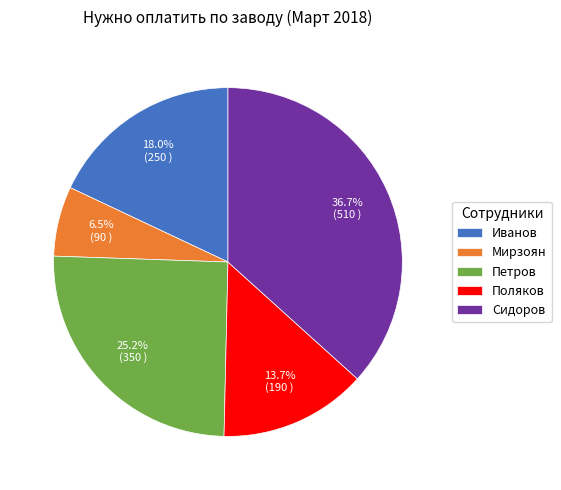

What portion of the pie excludes Мирзоян?

93.5%